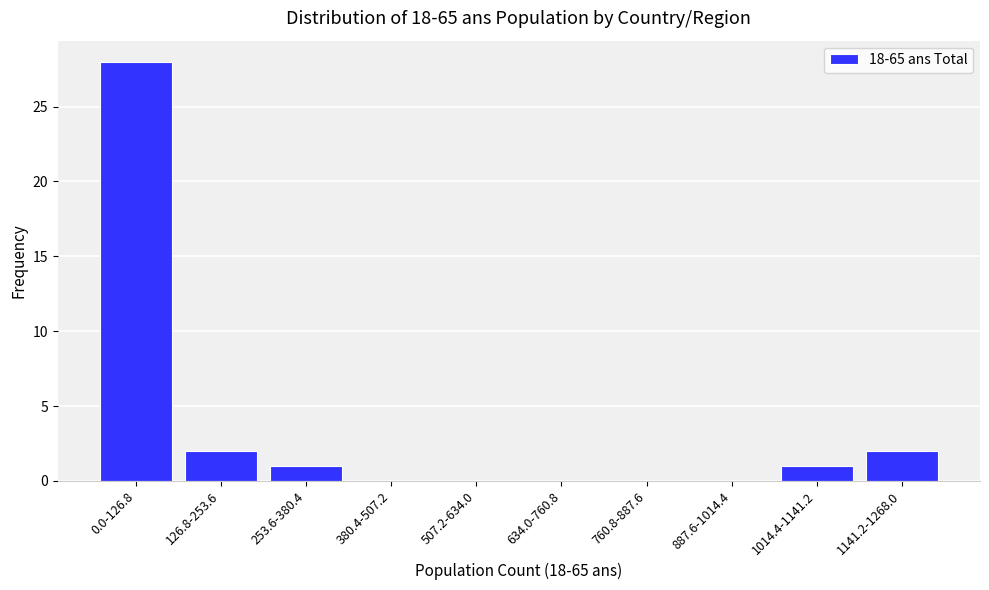

Reading left to right, transcribe all the data shown in this chart.

0.0-126.8=28	126.8-253.6=2	253.6-380.4=1	380.4-507.2=0	507.2-634.0=0	634.0-760.8=0	760.8-887.6=0	887.6-1014.4=0	1014.4-1141.2=1	1141.2-1268.0=2